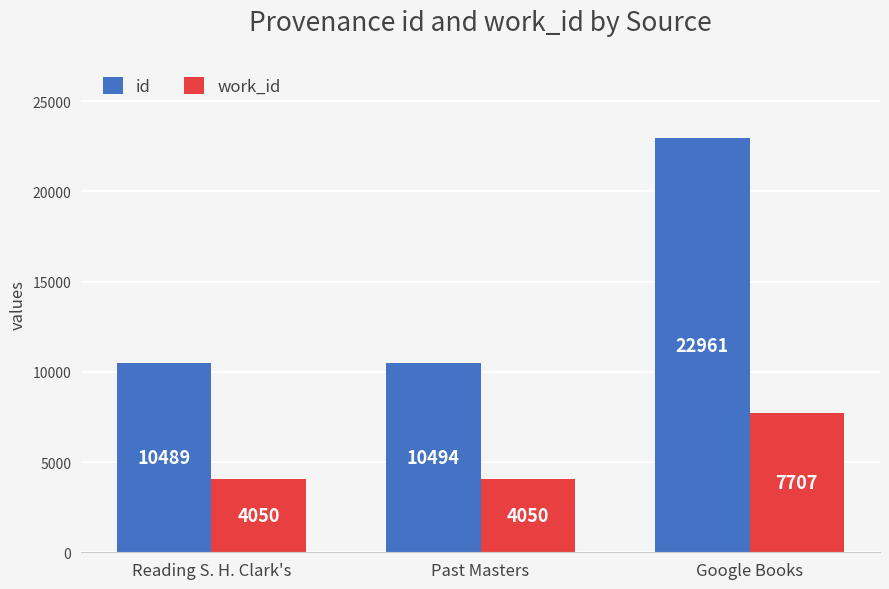

How many bars are there in each group?

2